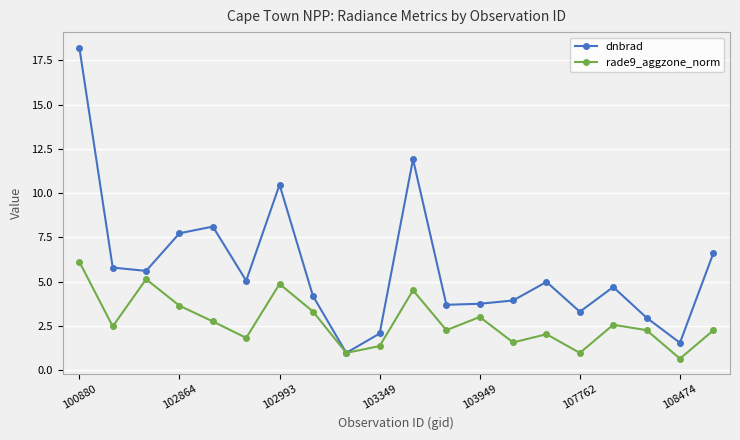

What is the value of the dnbrad point at the 20th from the left?

6.6